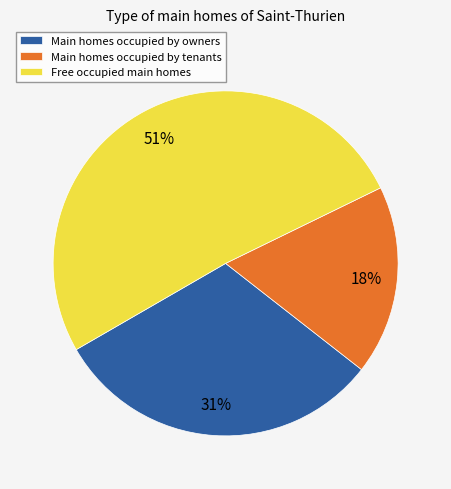

Is the sum of Main homes occupied by tenants and Main homes occupied by owners greater than half?

No